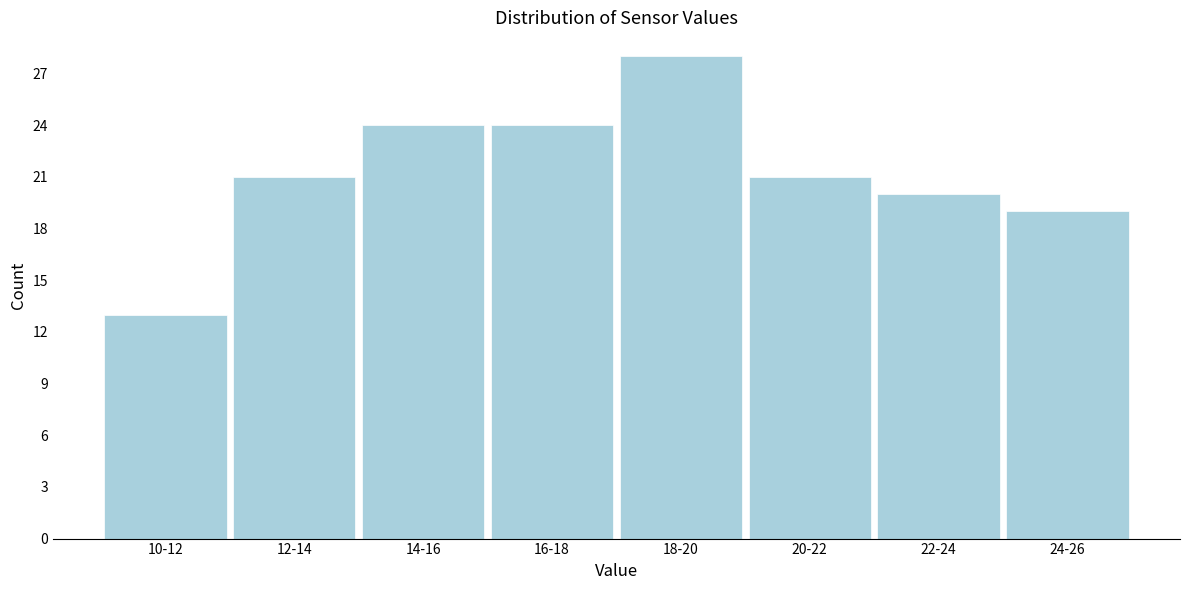

Reading left to right, what are all the values shown in this chart?

13	21	24	24	28	21	20	19